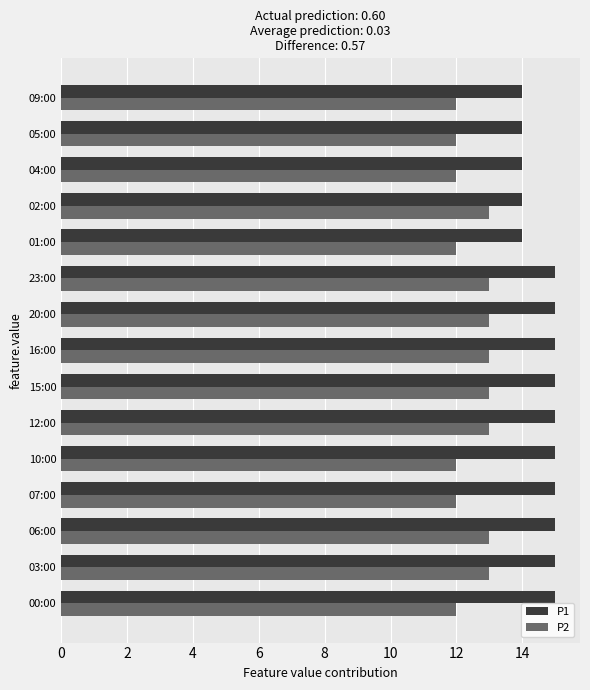

What is the spread (max minus min) of values at 00:00?

3